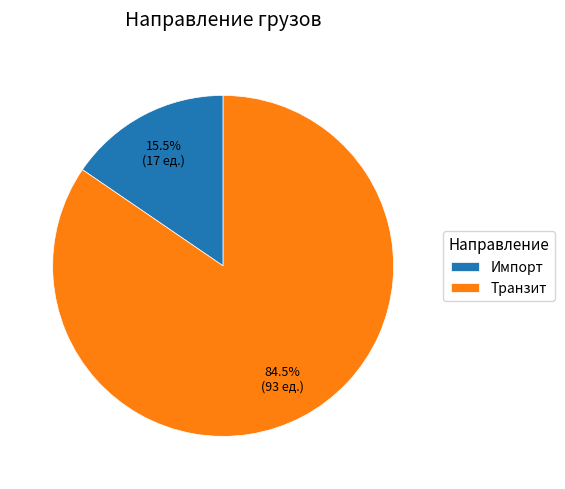

True or false: Импорт accounts for 24% of the total.

False